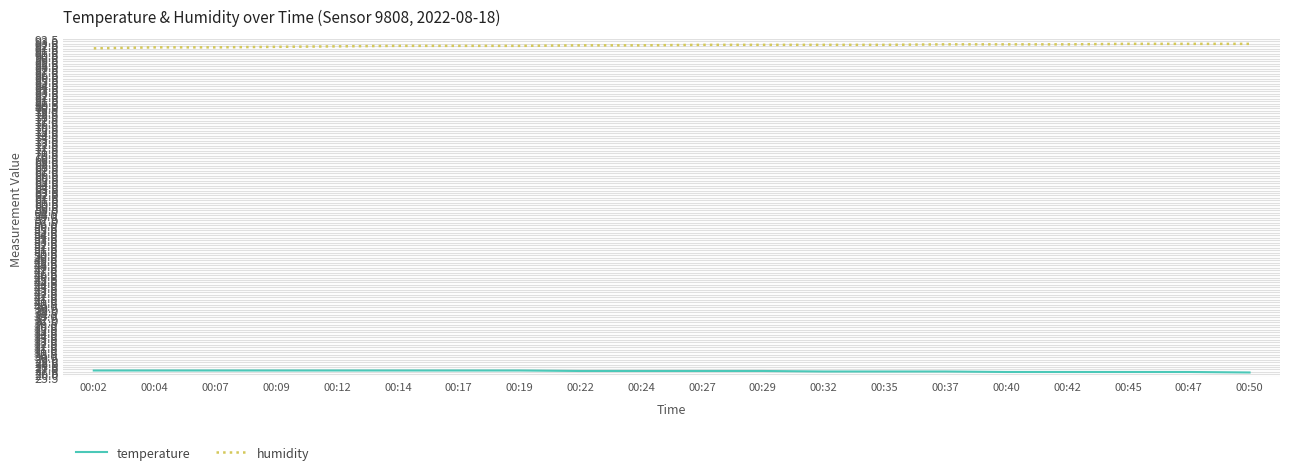

What is the sum of all humidity values?

1843.7